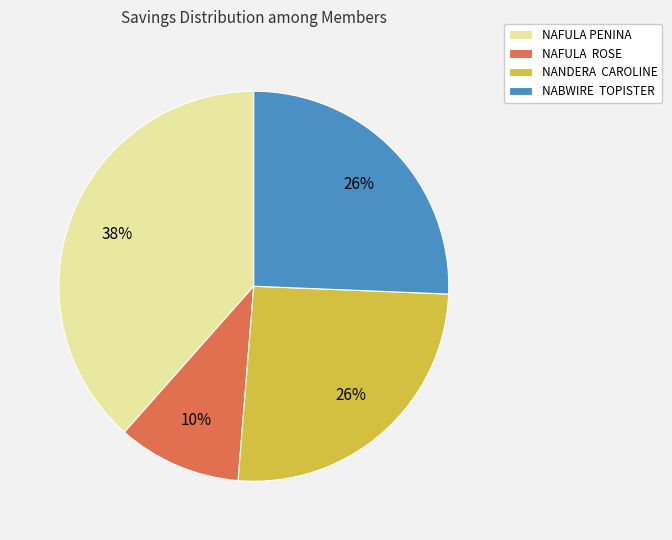

Which has a higher value, NAFULA ROSE or NABWIRE TOPISTER?

NABWIRE TOPISTER